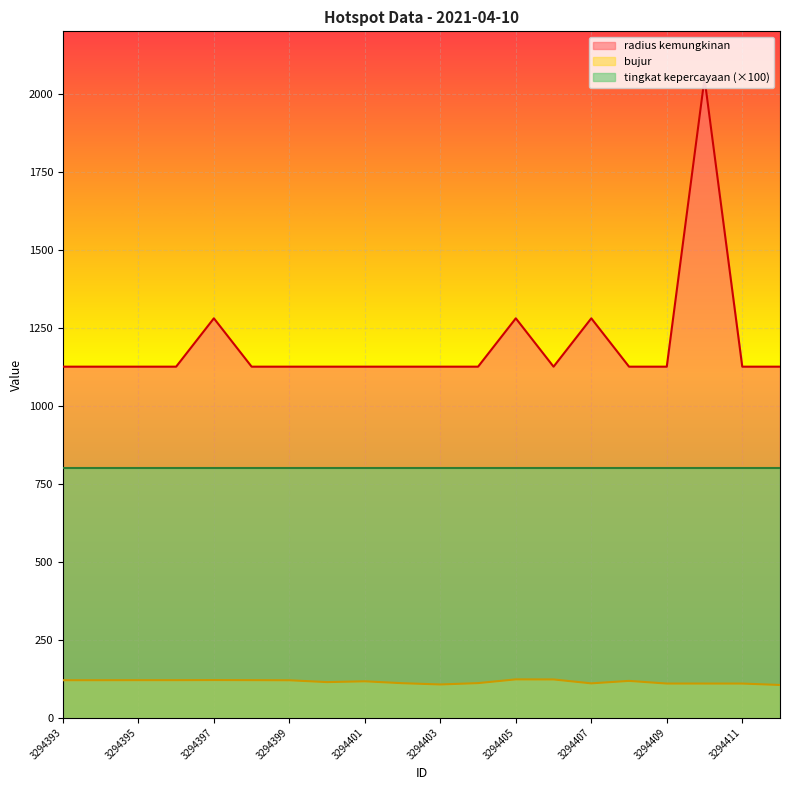

What is the difference between the maximum and second lowest values in the radius kemungkinan series?

924.0